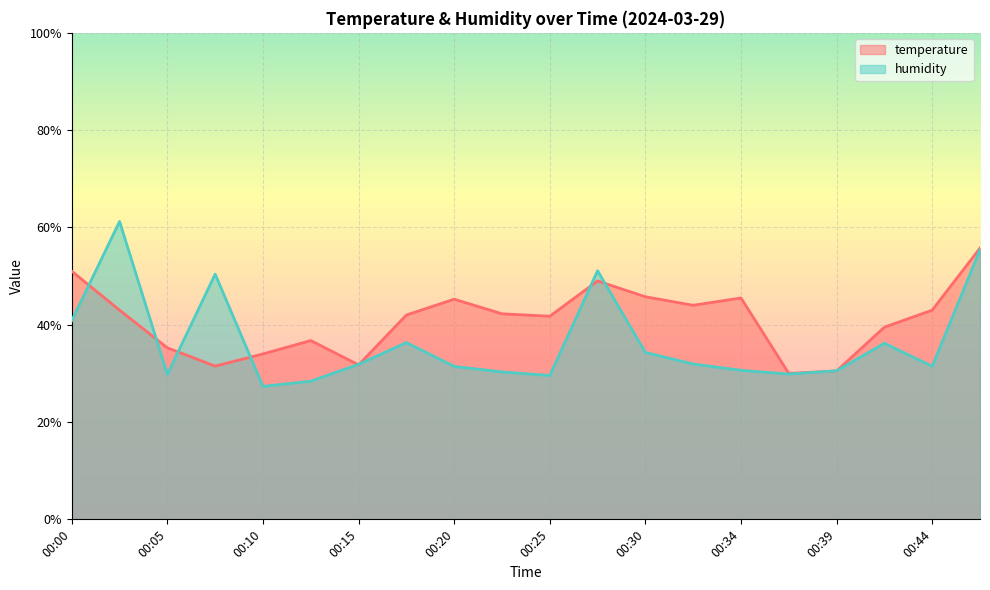

How many times do temperature and humidity cross each other?

10